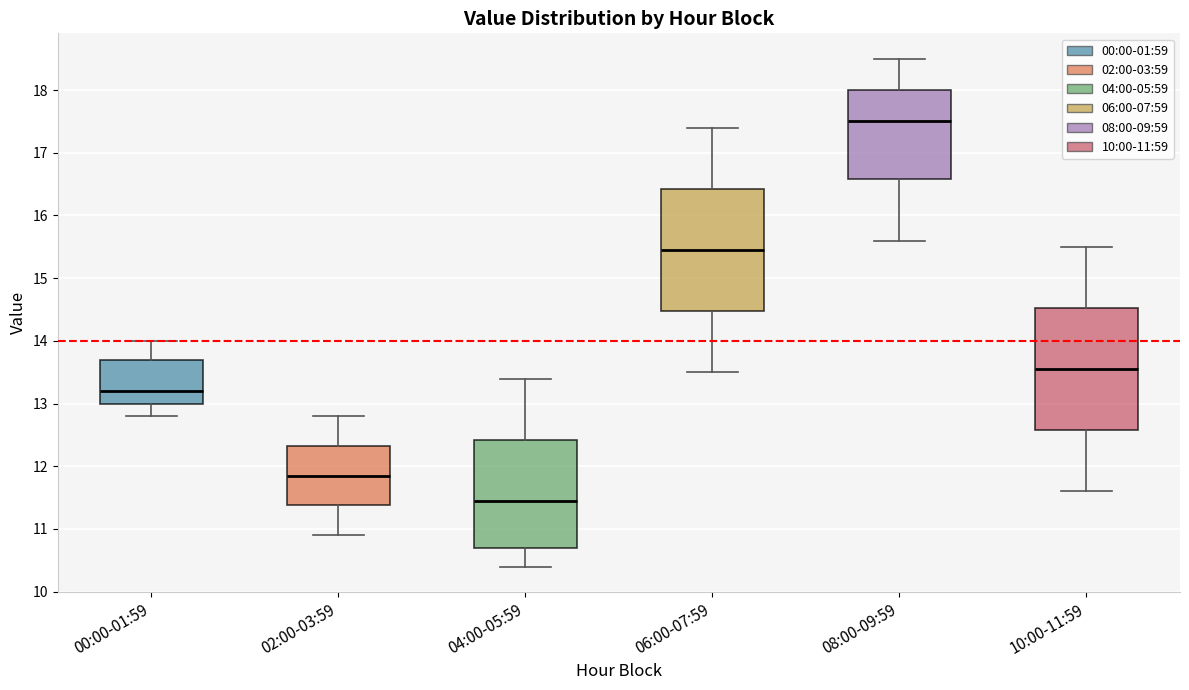

Where does the median line of the box for 10:00-11:59 sit on the y-axis? The values are not printed on the chart, so give them approximately, as read against the axis.

13.6